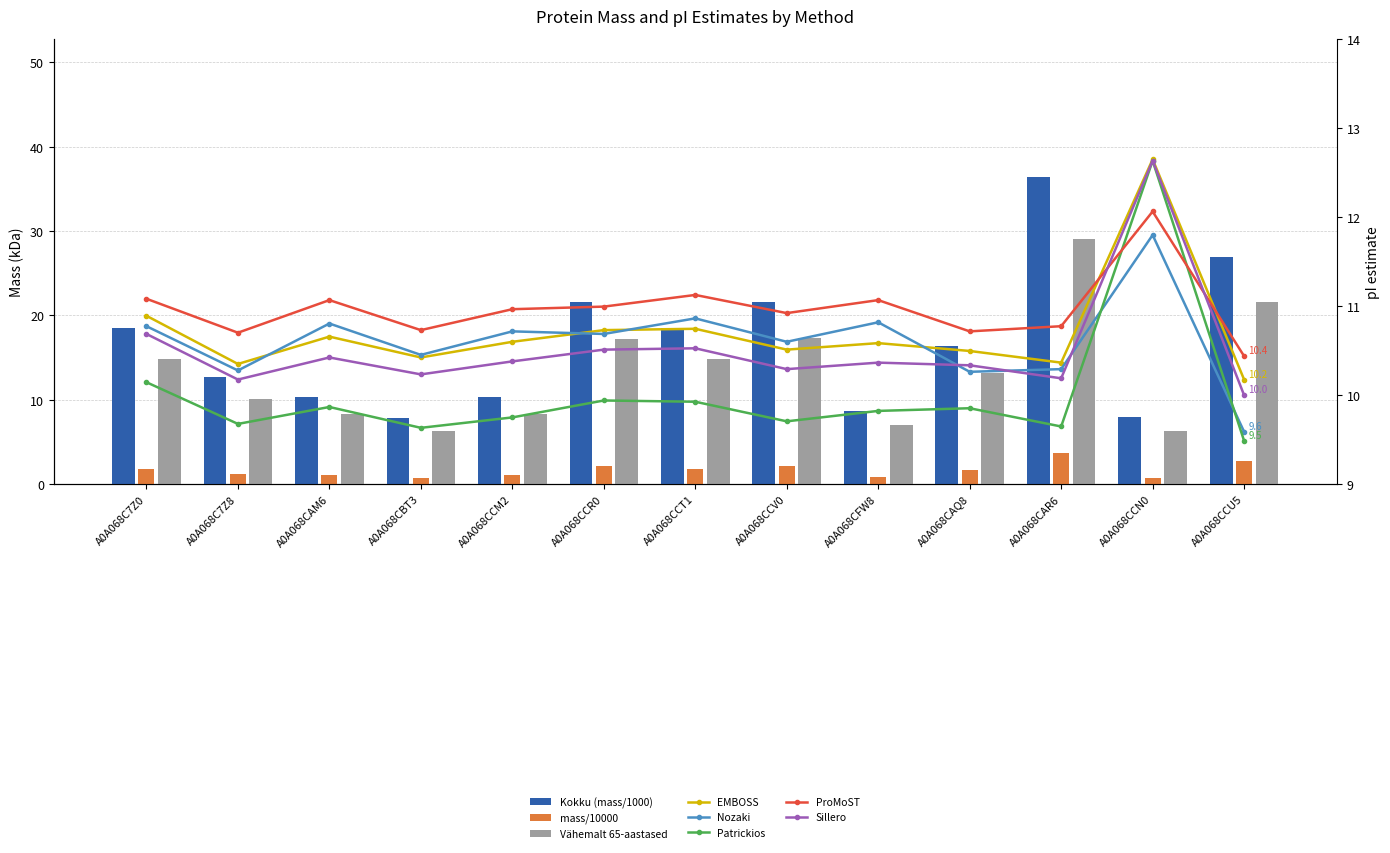

What is the minimum value for EMBOSS?

10.2